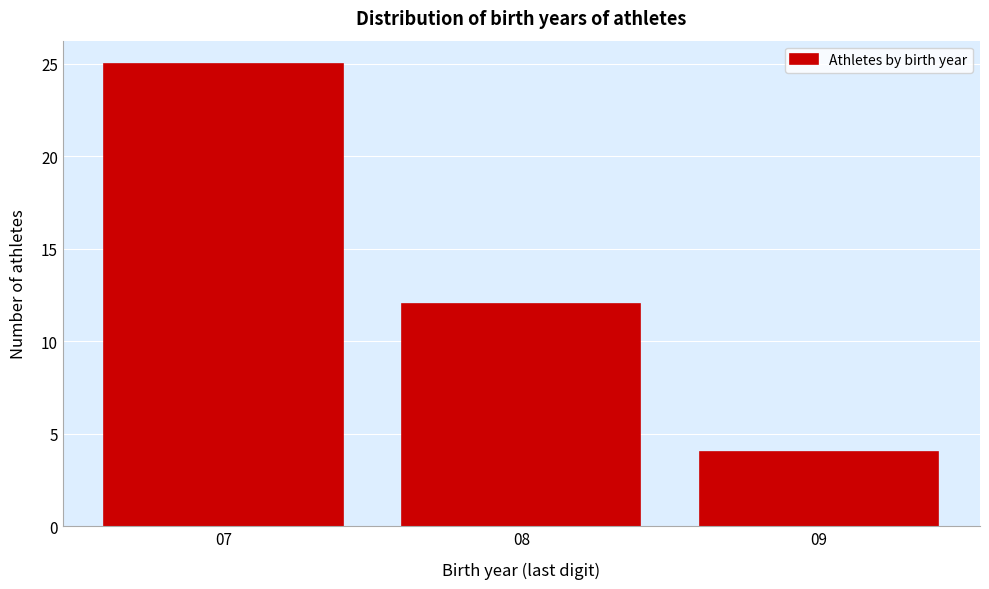

Reading left to right, what are all the values shown in this chart?

07=25	08=12	09=4